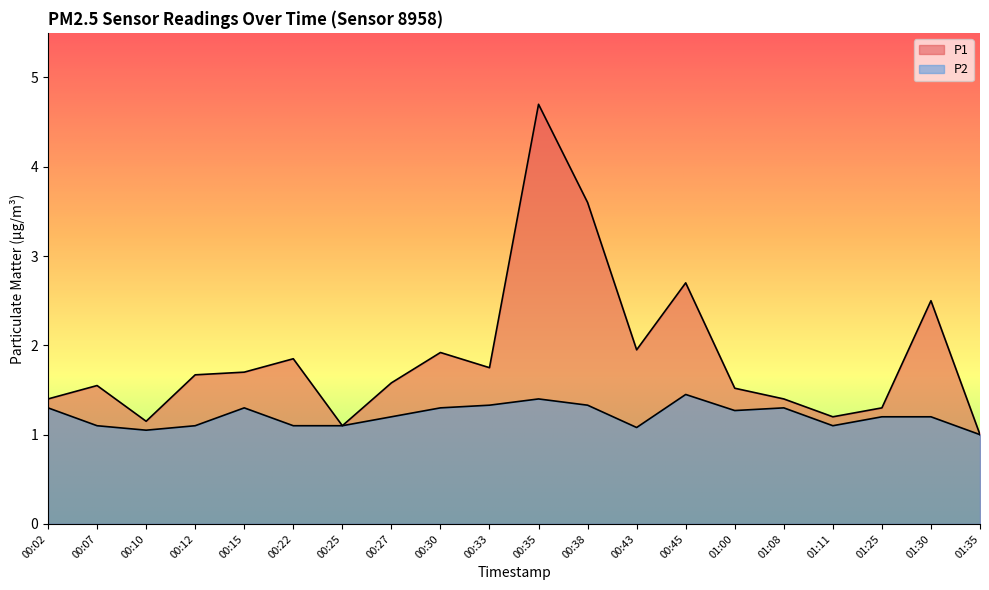

Rank the series by their maximum value, from highest to lowest.

P1, P2